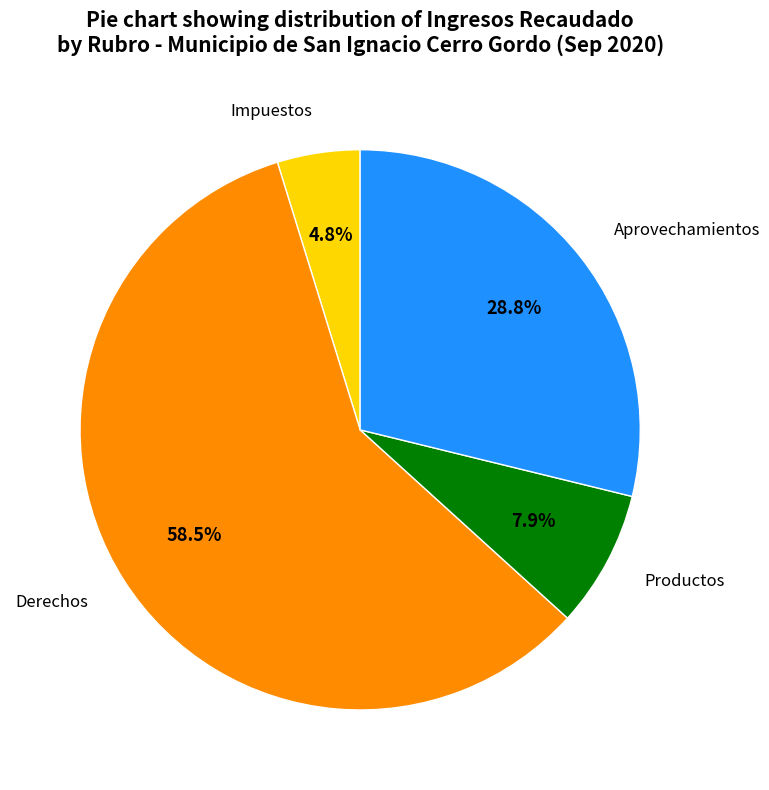

Which category has the biggest portion of the pie?

Derechos